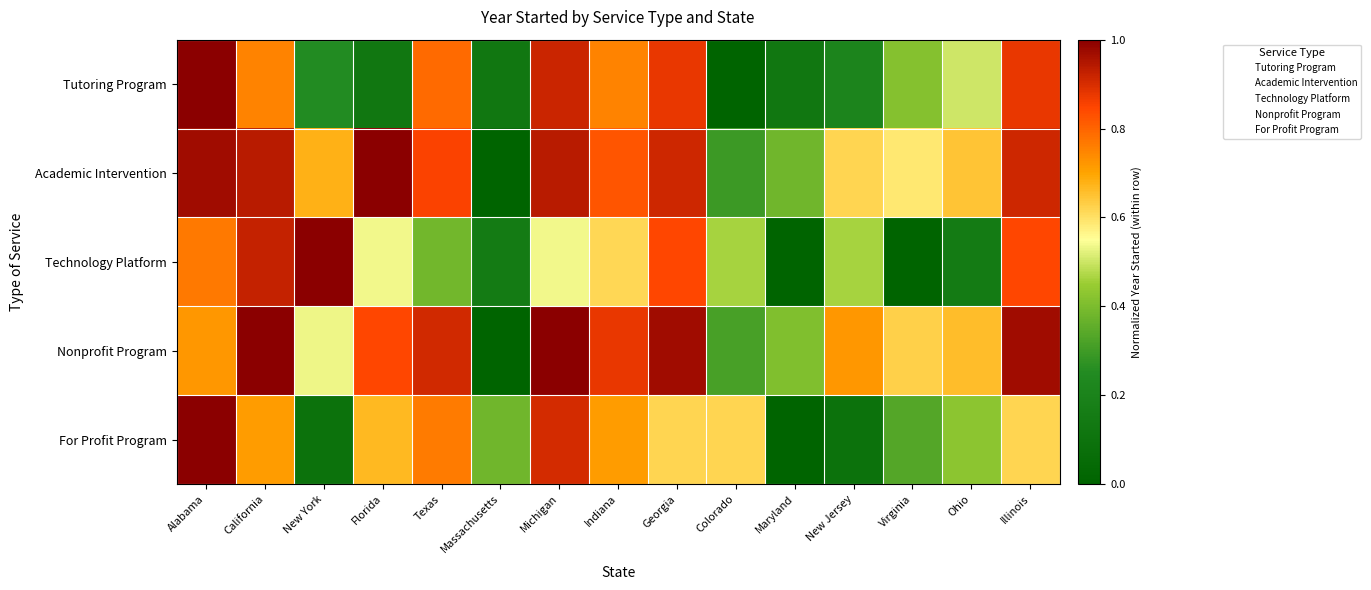

Rank the series at Ohio from highest to lowest value.

Nonprofit Program, Academic Intervention, Tutoring Program, For Profit Program, Technology Platform